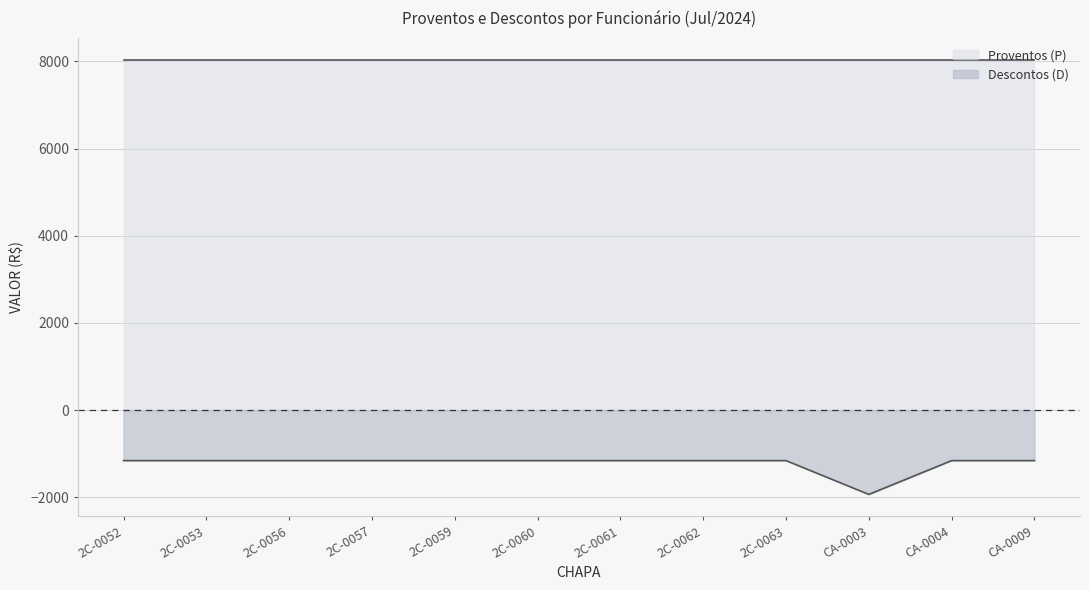

What is the average value?

-1224.4